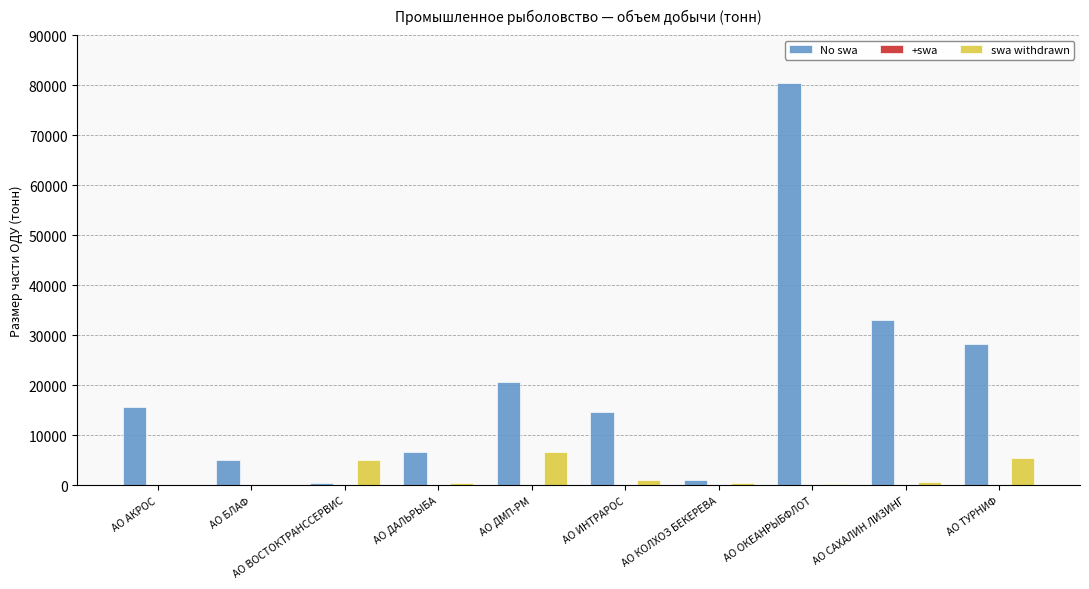

Are the bars grouped side by side (vs. stacked)?

Yes